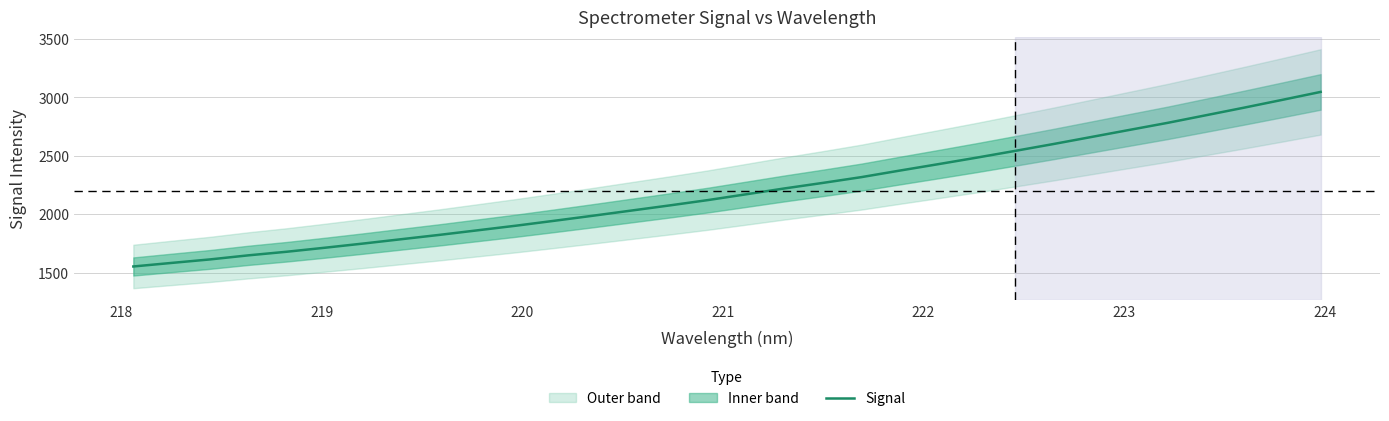

What is the highest value of the Signal series?

3047.3